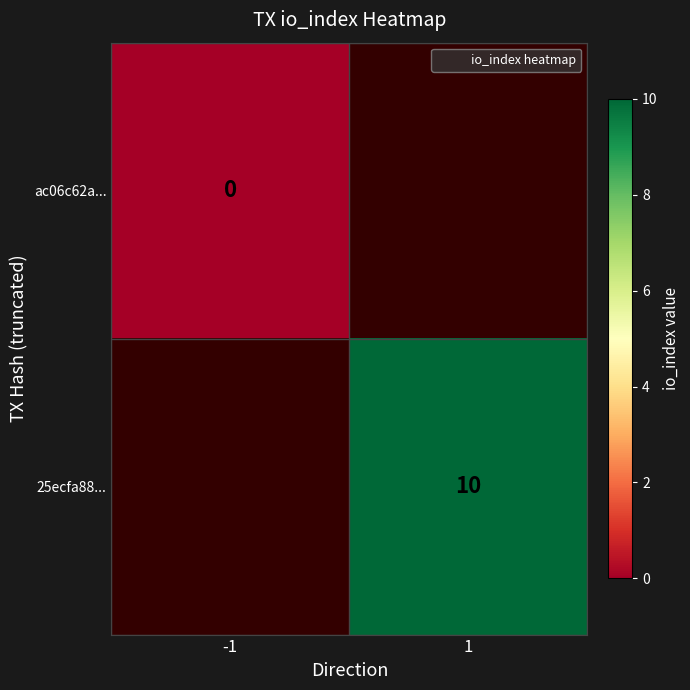

At how many categories does at least one series exceed 2?

1